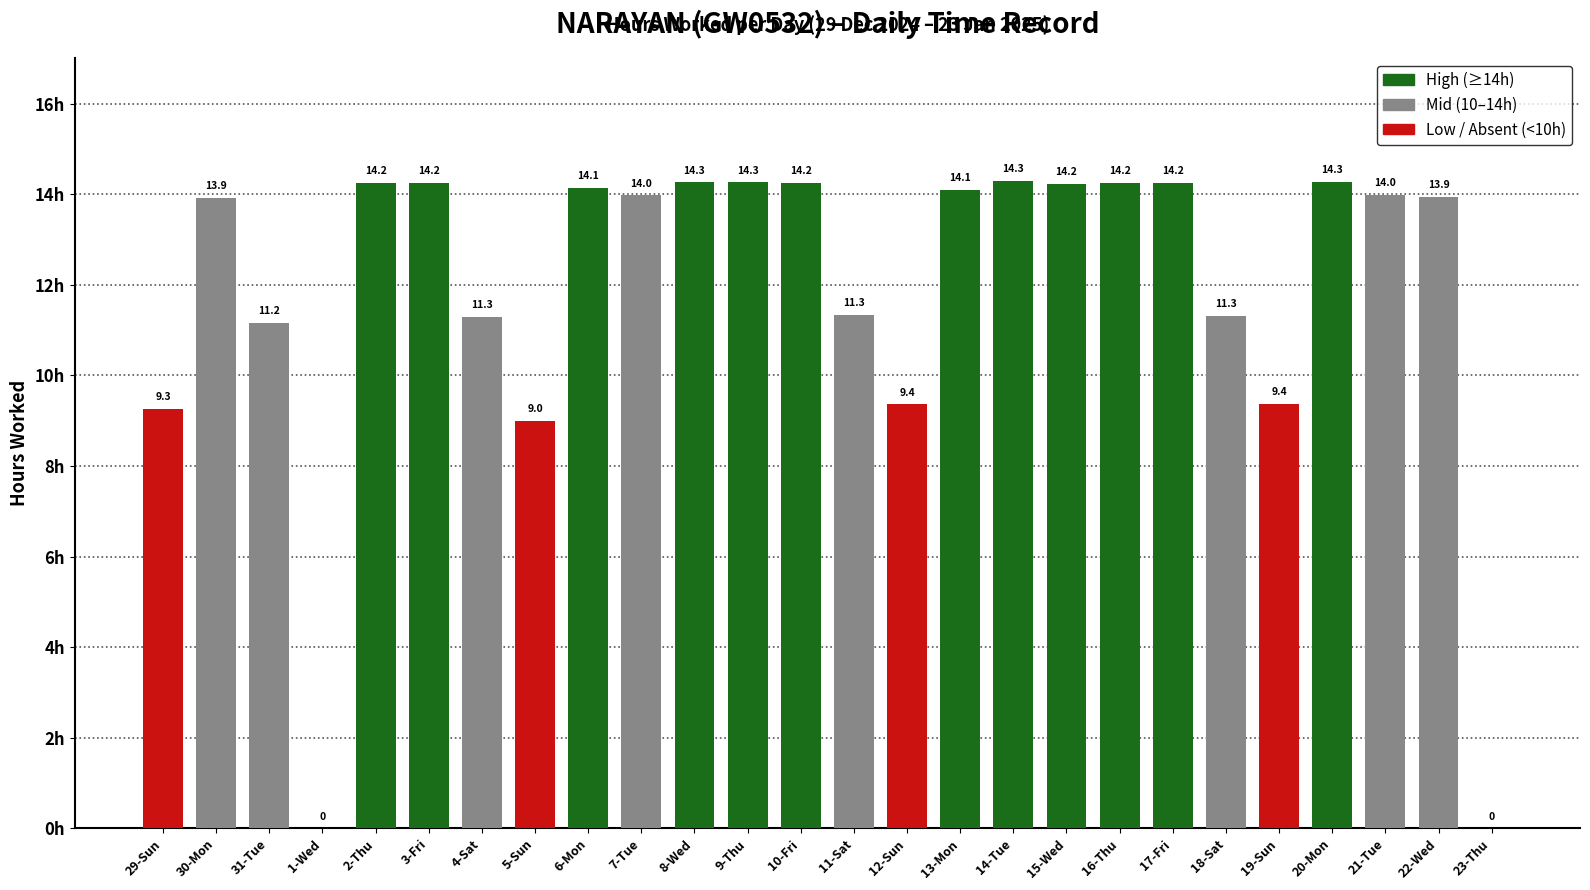

What is the difference between the second highest and minimum values?

14.3